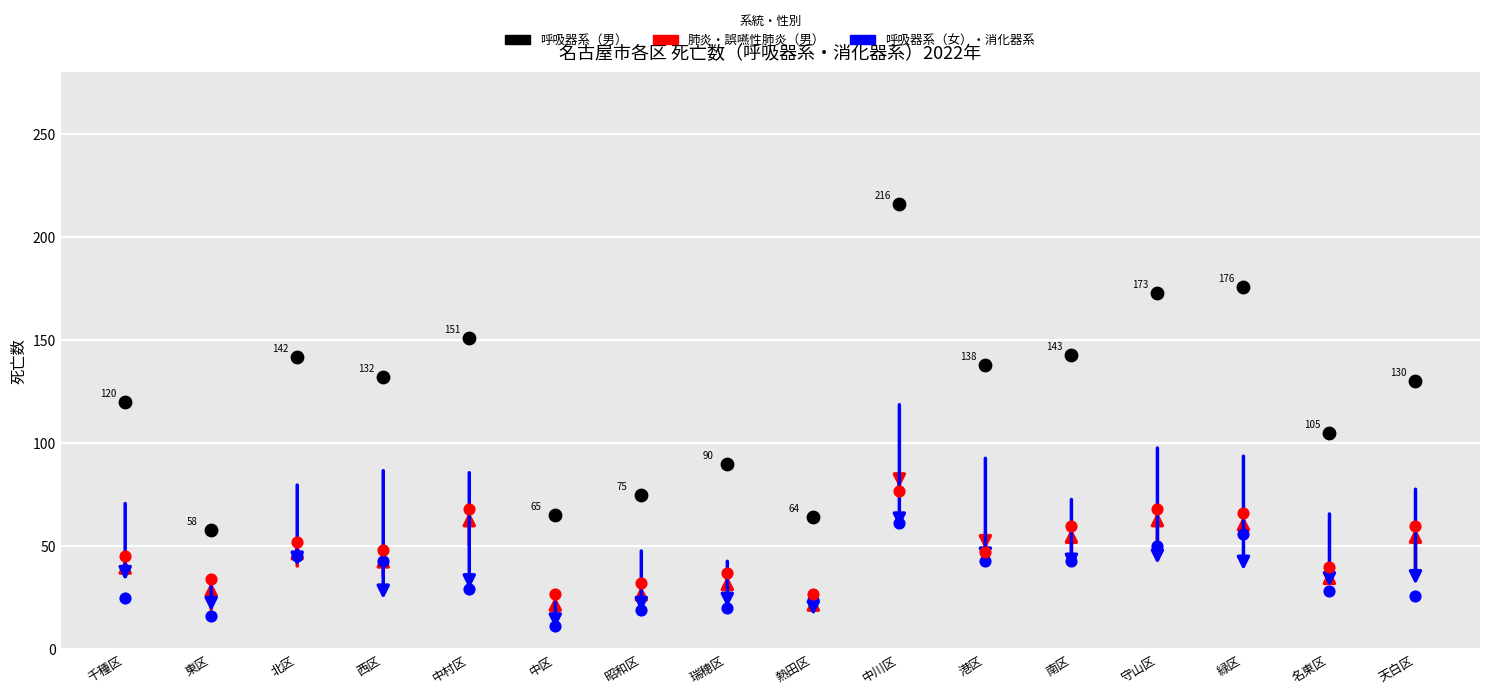

Across all data points, what is the range of Y values (max minus min)?

205